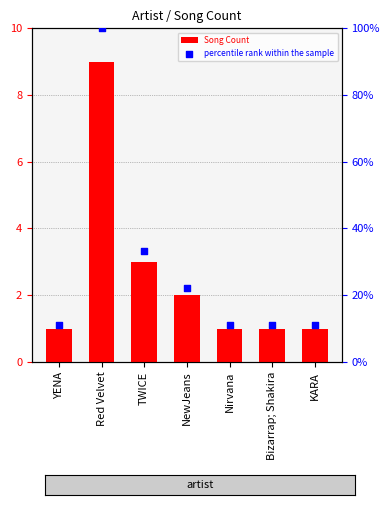

What is the total value across all series at Nirvana?

12.1